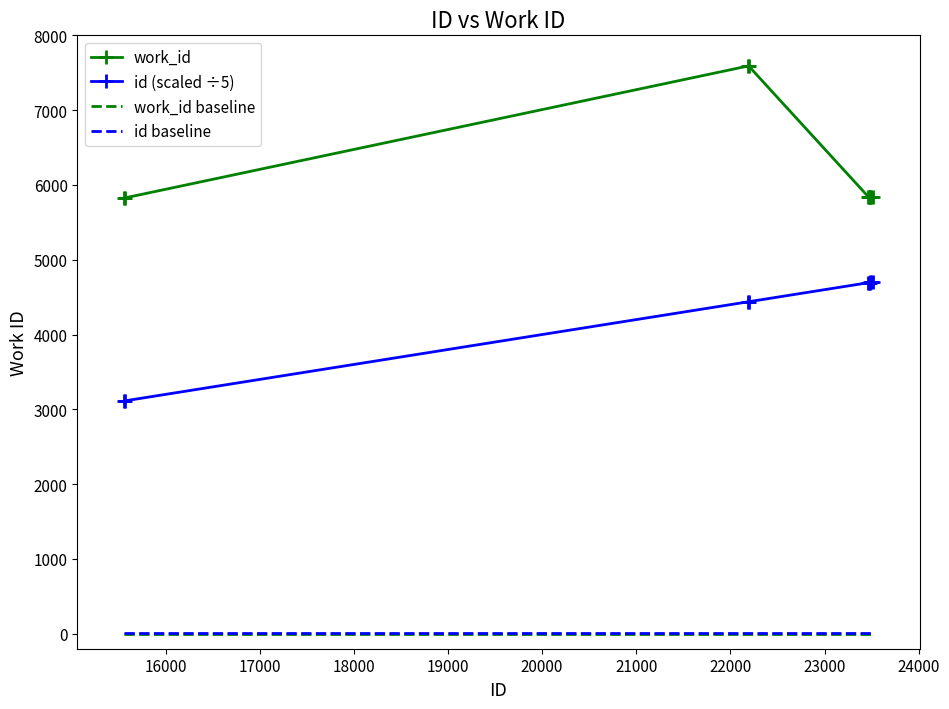

What is the sum of all id (scaled ÷5) values?

43283.2